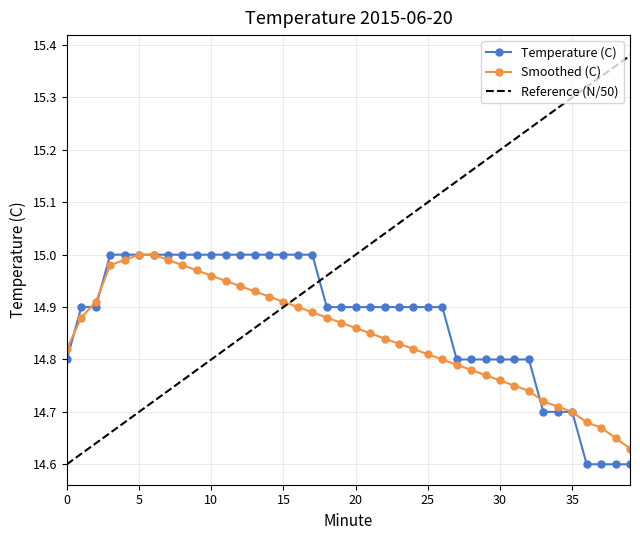

Which series has the largest total across all categories?

Reference (N/50)